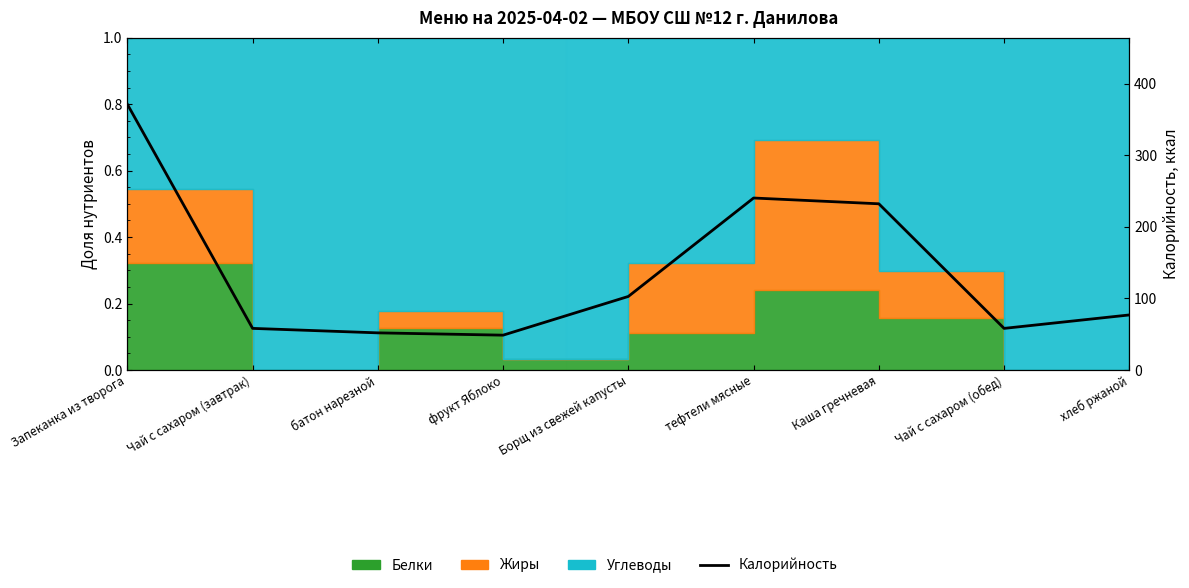

What is the label of the 8th point from the right?

Чай с сахаром (завтрак)